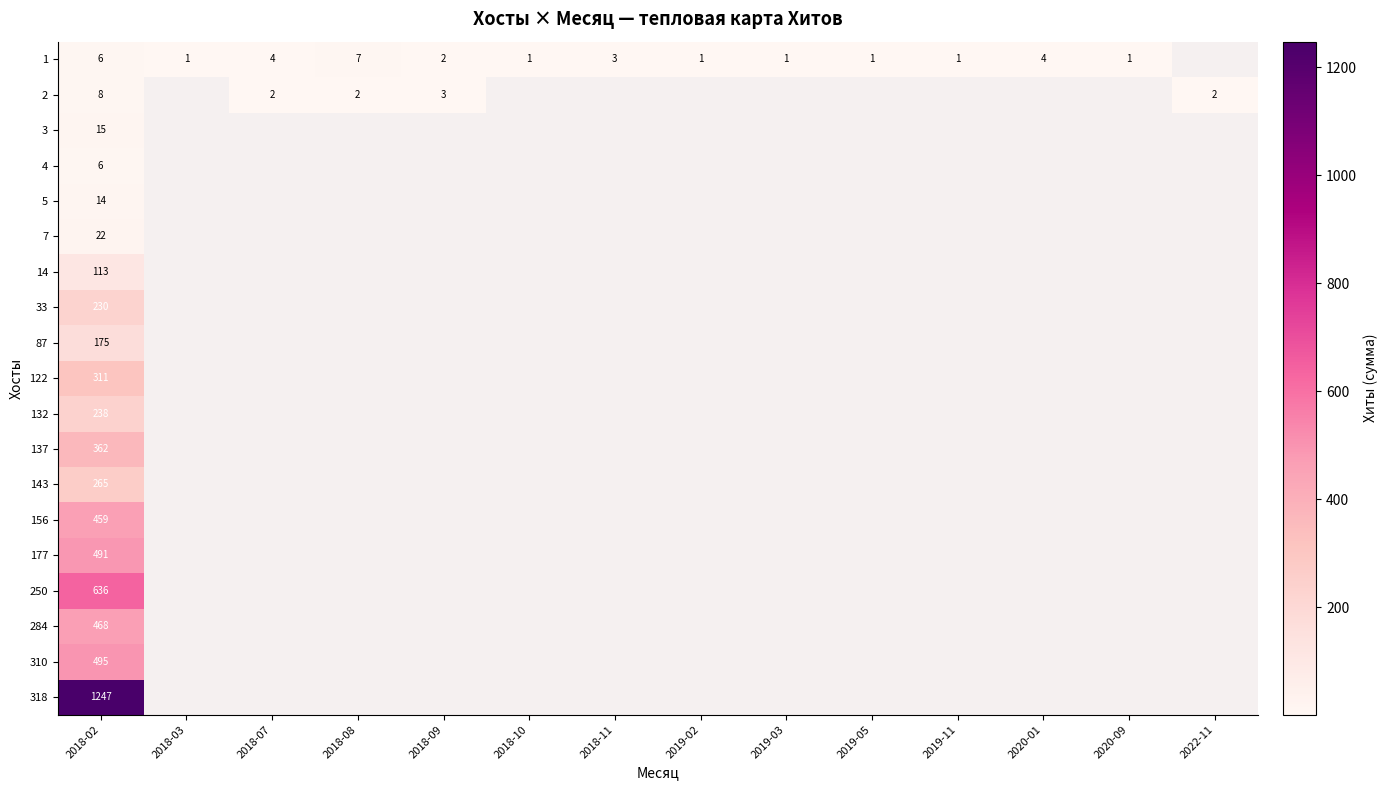

What is the lowest value of the 4 series?

6.0